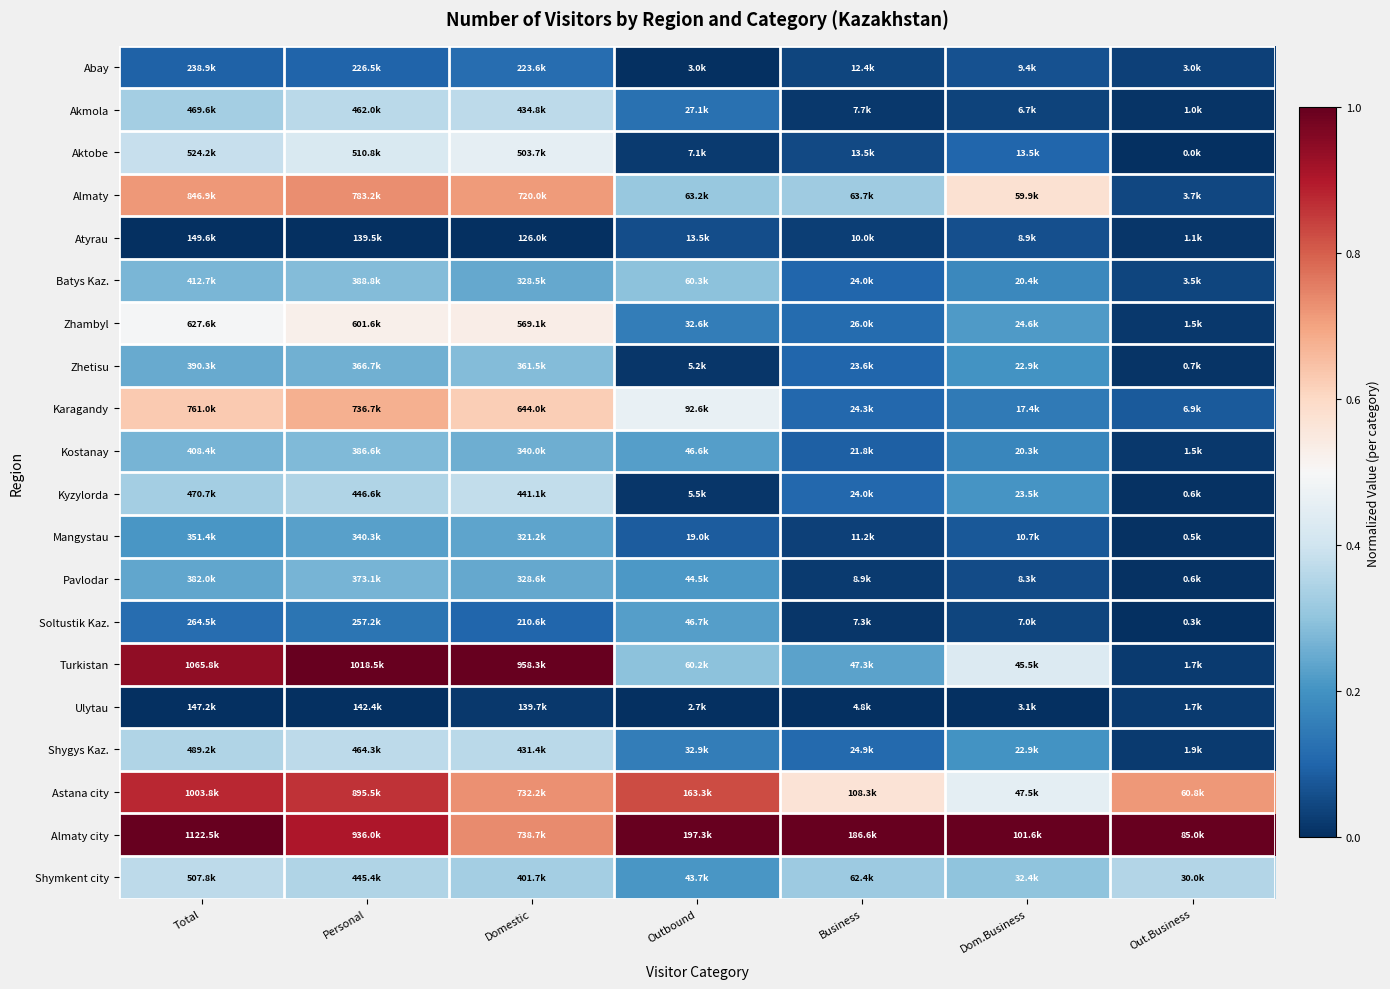

Rank the series at Personal from lowest to highest value.

Atyrau, Ulytau, Abay, Soltustik Kaz., Mangystau, Zhetisu, Pavlodar, Kostanay, Batys Kaz., Shymkent city, Kyzylorda, Akmola, Shygys Kaz., Aktobe, Zhambyl, Karagandy, Almaty, Astana city, Almaty city, Turkistan